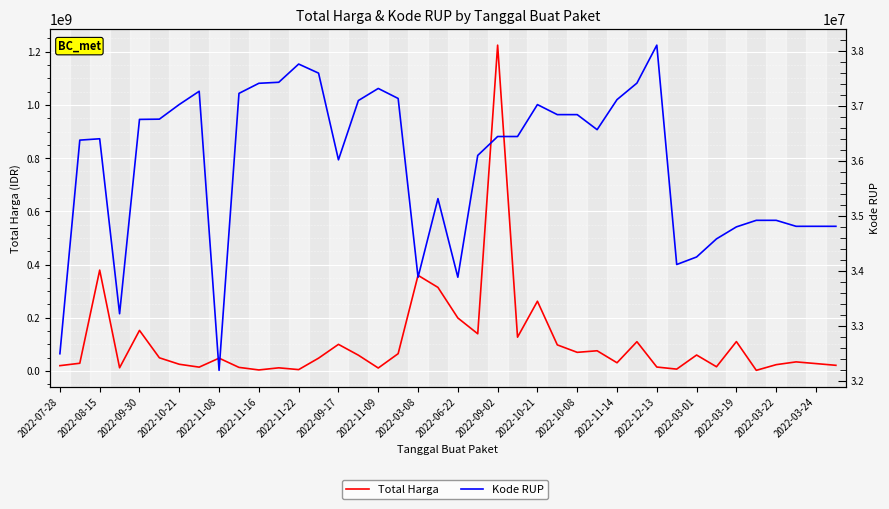

Which series has the widest spread of values?

Total Harga